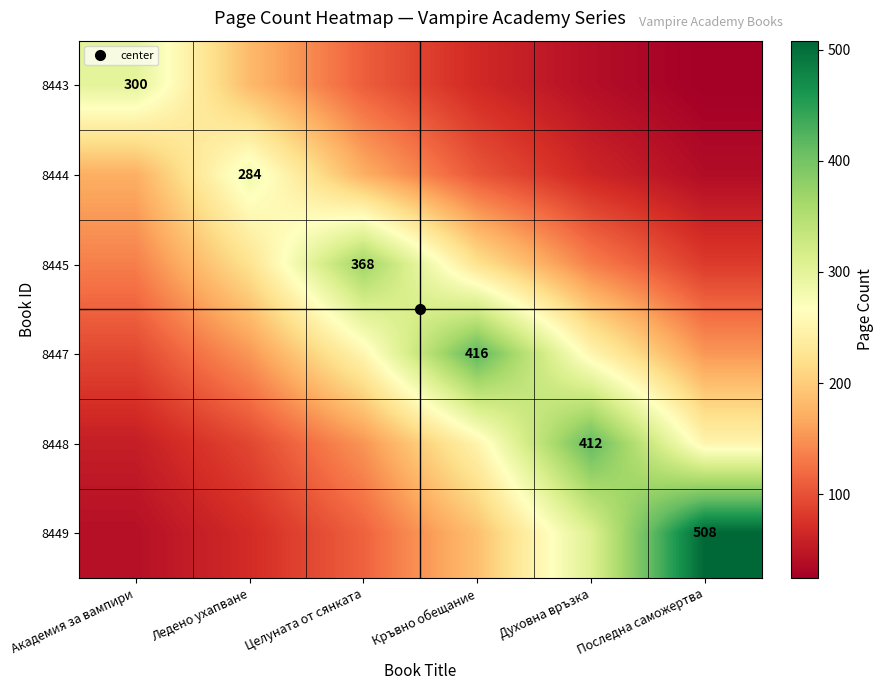

What is the maximum value for 8443?

300.0